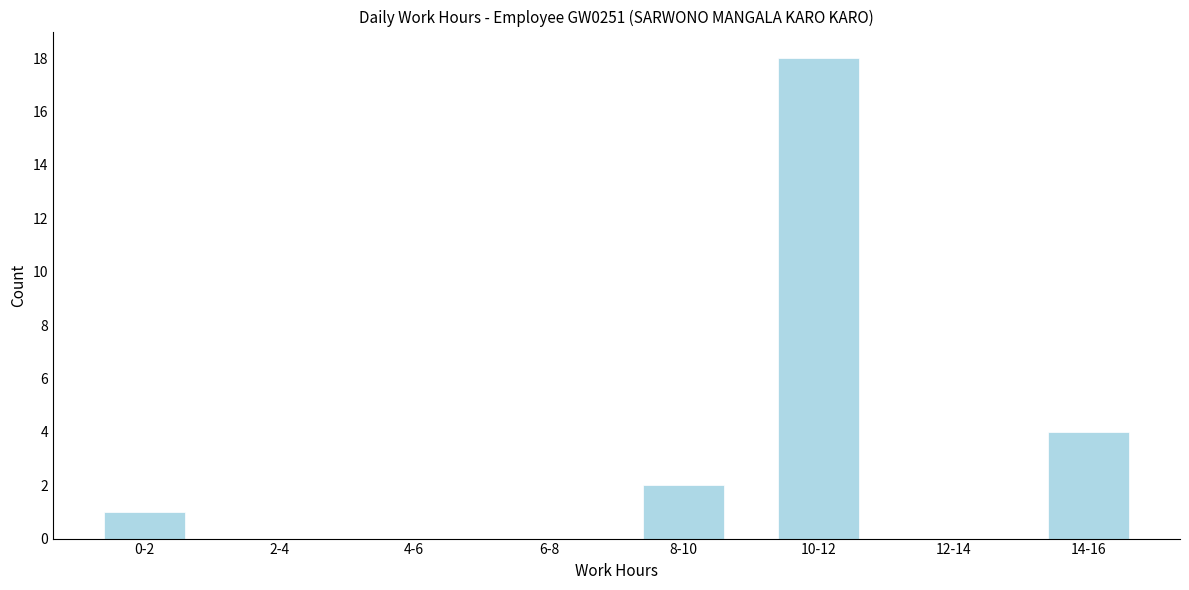

Reading left to right, what are all the values shown in this chart?

0-2=1	2-4=0	4-6=0	6-8=0	8-10=2	10-12=18	12-14=0	14-16=4